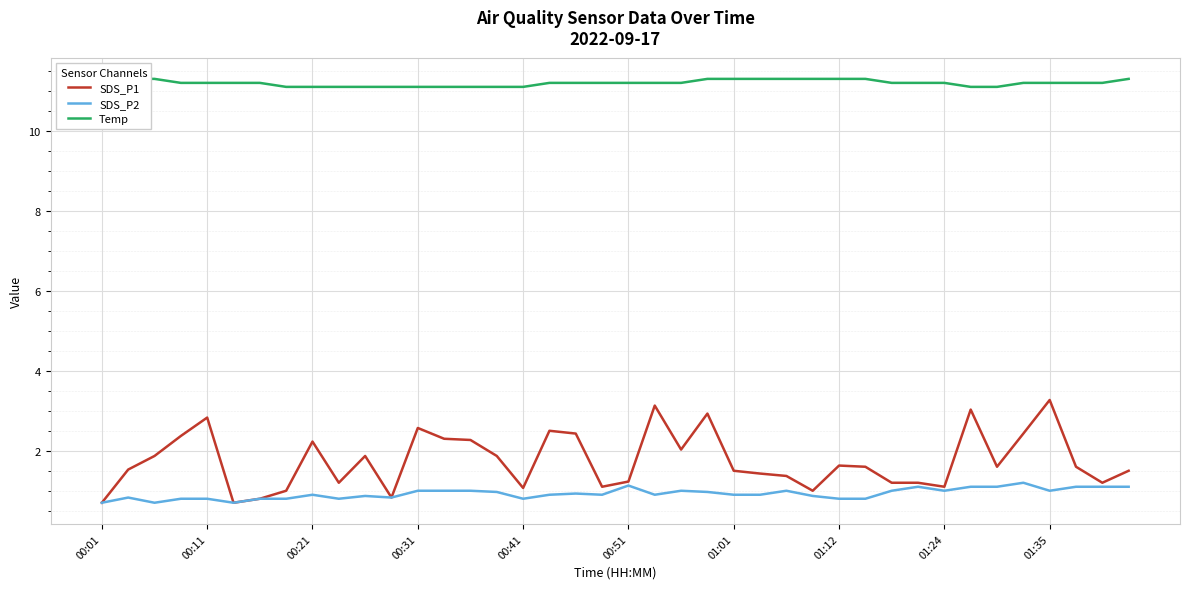

Reading left to right, list all the values displayed in this chart.

SDS_P1: 0.7	1.5	1.9	2.4	2.8	0.7	0.8	1.0	2.2	1.2	1.9	0.8	2.6	2.3	2.3	1.9	1.1	2.5	2.4	1.1	1.2	3.1	2.0	2.9	1.5	1.4	1.4	1.0	1.6	1.6	1.2	1.2	1.1	3.0	1.6	2.4	3.3	1.6	1.2	1.5
SDS_P2: 0.7	0.8	0.7	0.8	0.8	0.7	0.8	0.8	0.9	0.8	0.9	0.8	1.0	1.0	1.0	1.0	0.8	0.9	0.9	0.9	1.1	0.9	1.0	1.0	0.9	0.9	1.0	0.9	0.8	0.8	1.0	1.1	1.0	1.1	1.1	1.2	1.0	1.1	1.1	1.1
Temp: 11.3	11.3	11.3	11.2	11.2	11.2	11.2	11.1	11.1	11.1	11.1	11.1	11.1	11.1	11.1	11.1	11.1	11.2	11.2	11.2	11.2	11.2	11.2	11.3	11.3	11.3	11.3	11.3	11.3	11.3	11.2	11.2	11.2	11.1	11.1	11.2	11.2	11.2	11.2	11.3